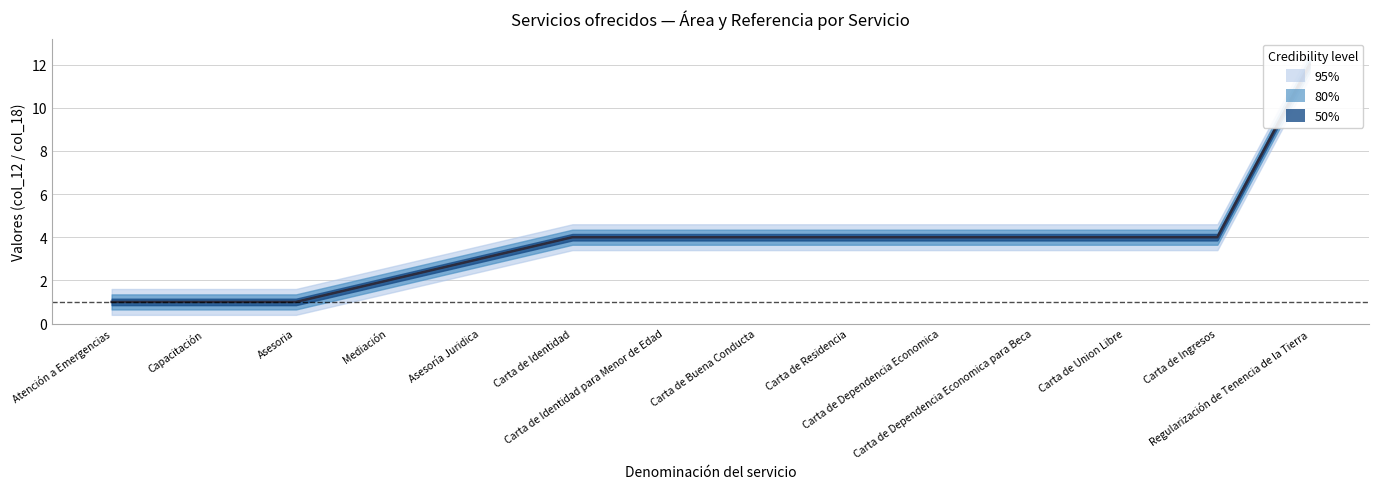

Is it true that col_18 (Related ID) equals 2 at Carta de Dependencia Economica?

False